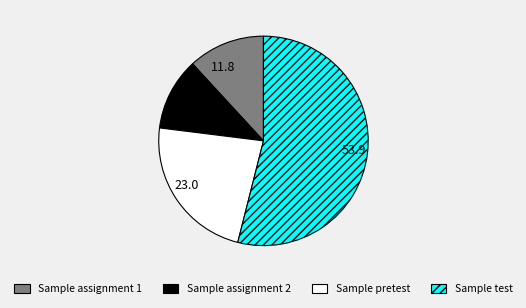

Between Sample assignment 1 and Sample pretest, which is larger?

Sample pretest